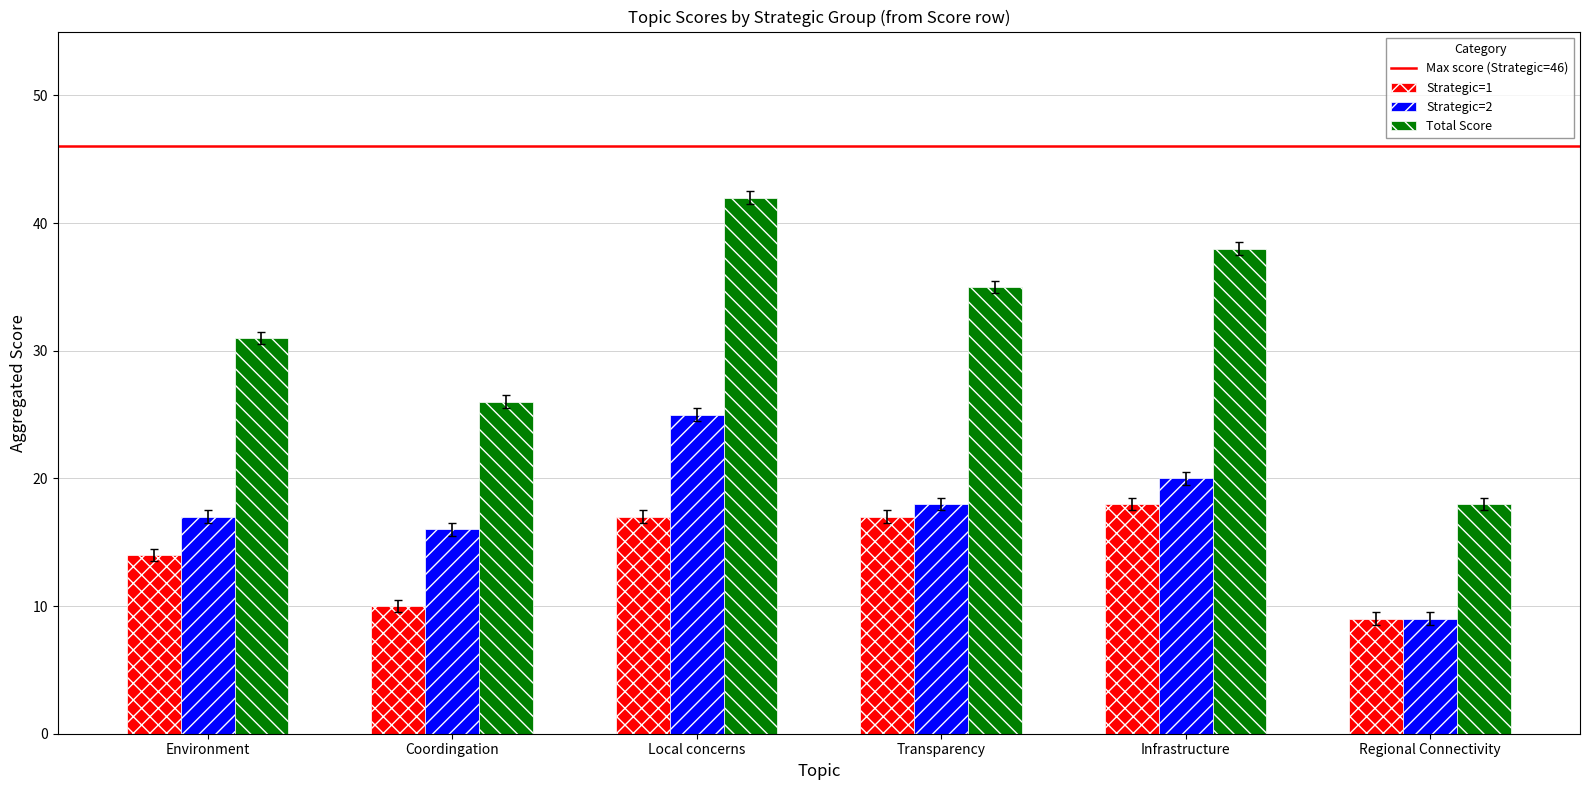

True or false: Strategic=2 has a value of 18 at Transparency.

True